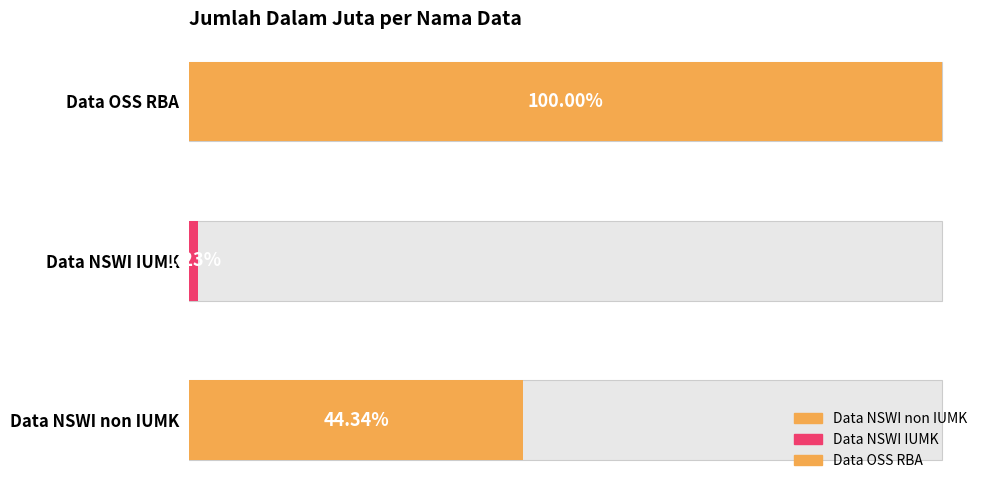

True or false: the data shows 480269346942 at Data NSWI IUMK.

False